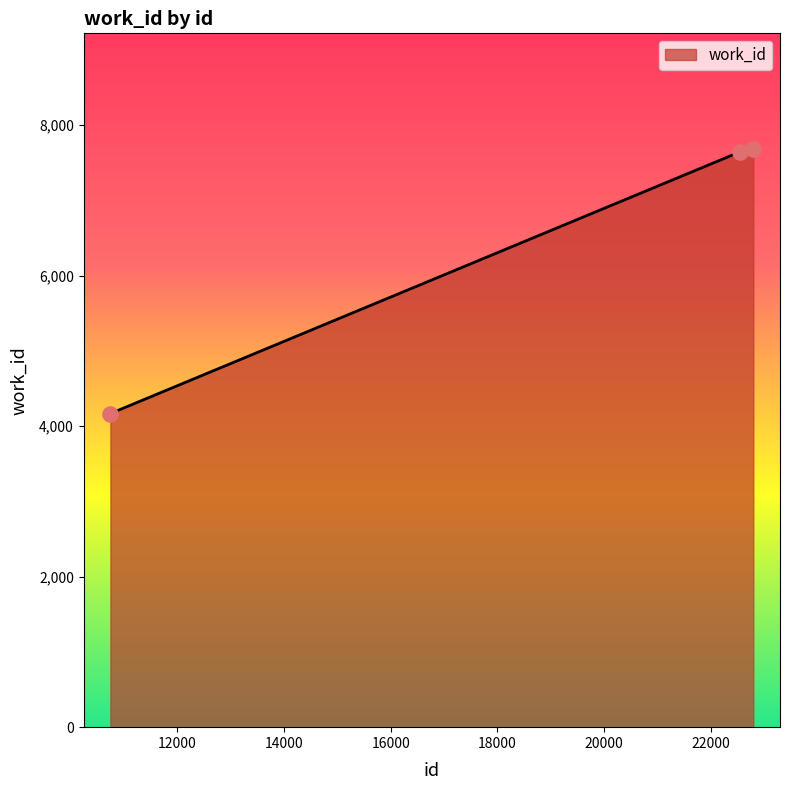

What is the greatest value displayed?

7682